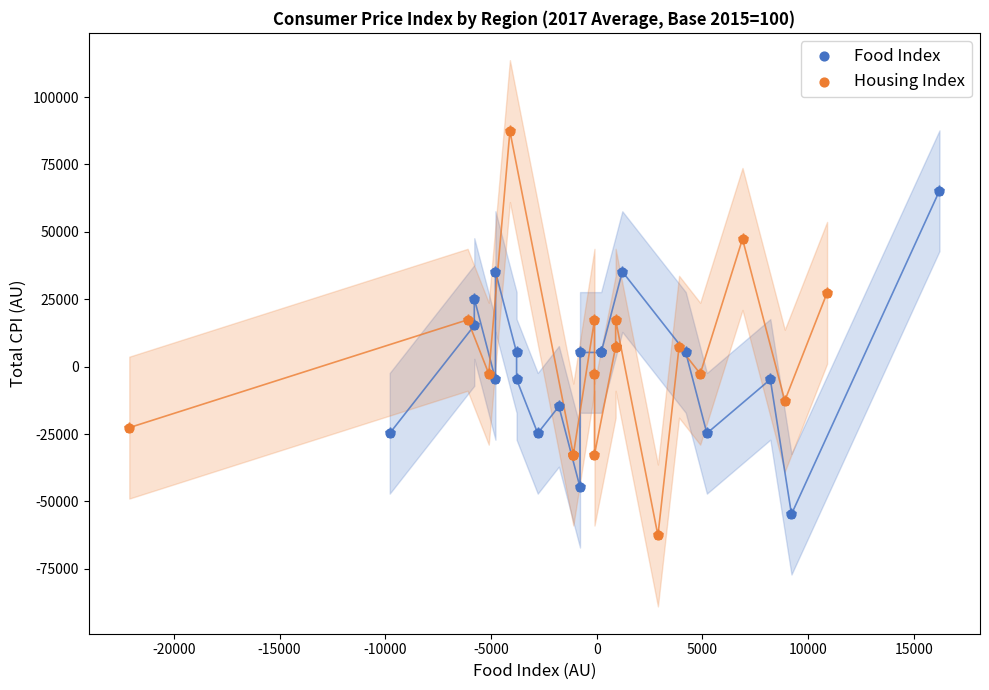

Which series has the largest Y range (max minus min)?

Housing Index